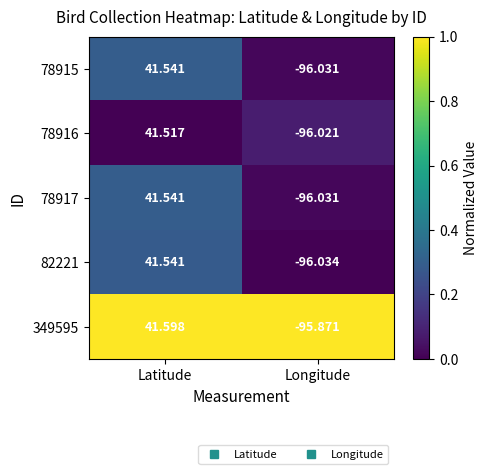

At which label does 78915 reach its peak?

Latitude